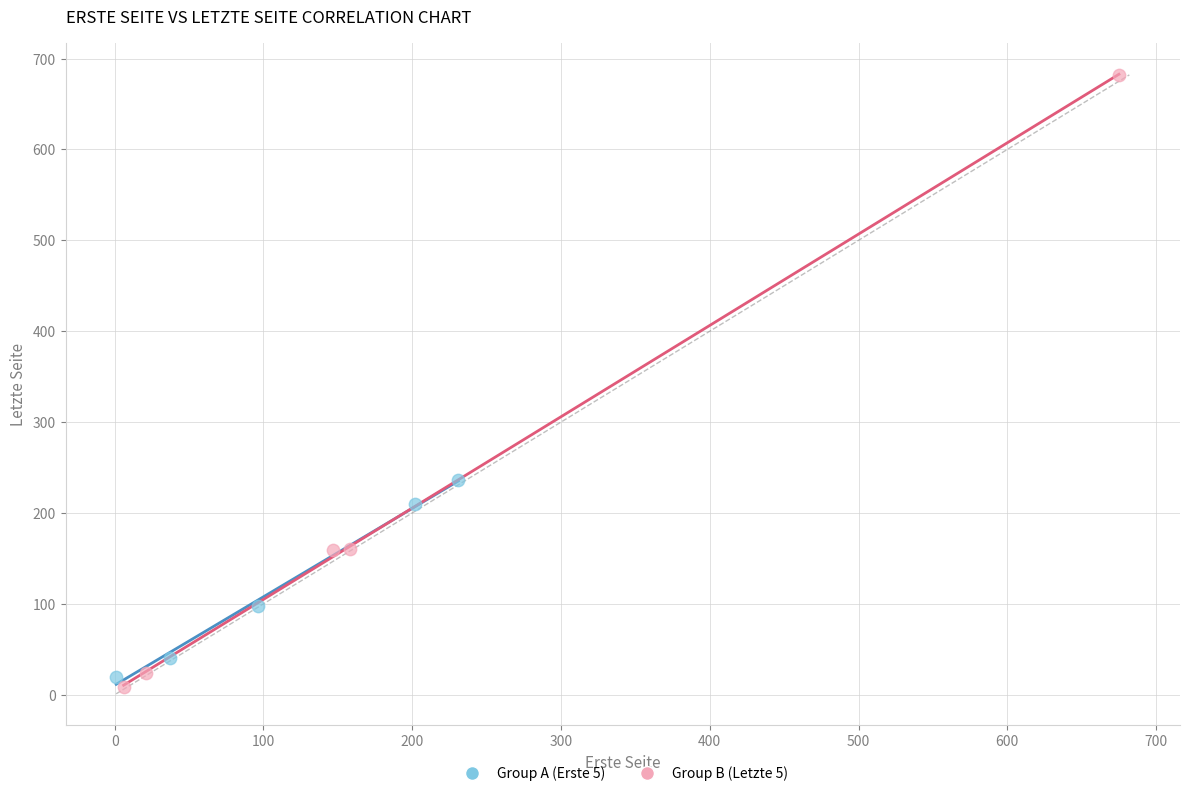

Which series contains the highest Y value?

Group B (Letzte 5)